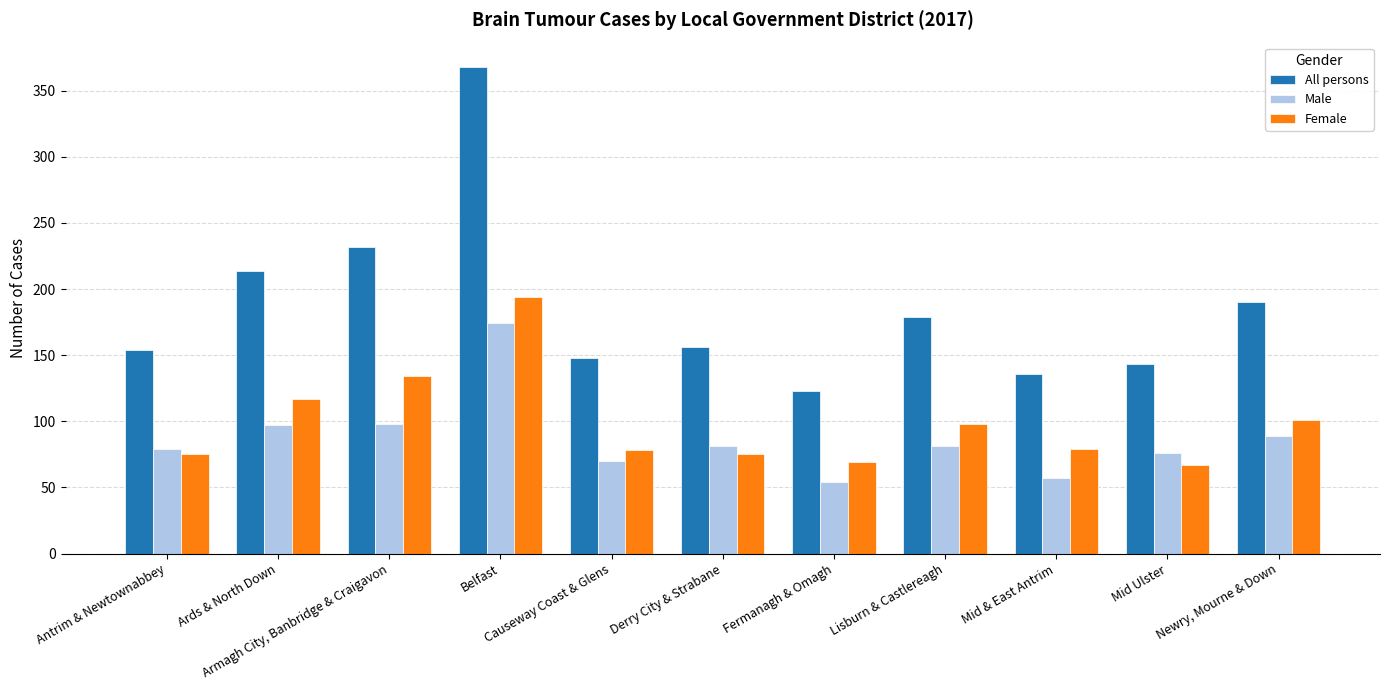

What position from the right is Armagh City, Banbridge & Craigavon?

9